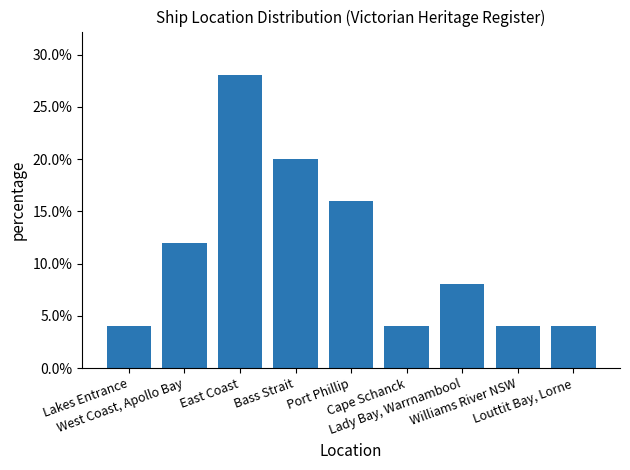

The value at Williams River NSW is 0.0. True or false?

False